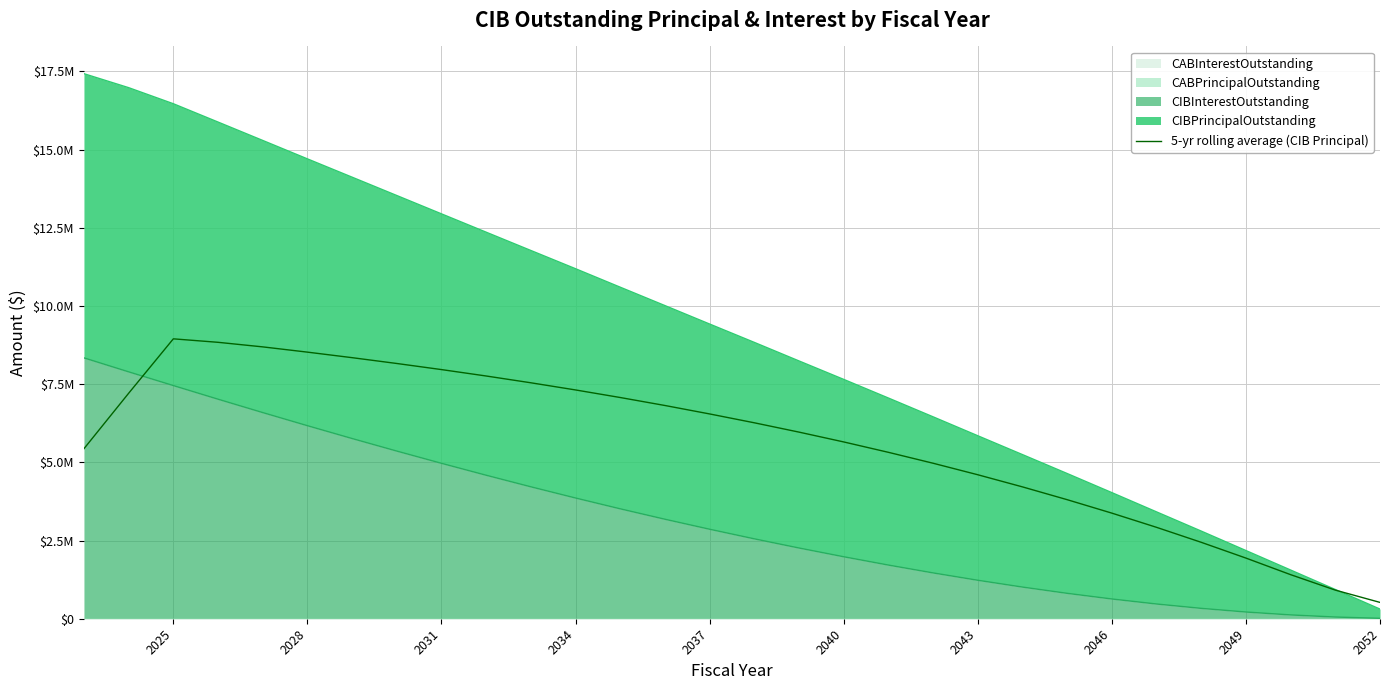

How many points are higher than both their immediate neighbors (excluding endpoints)?

1